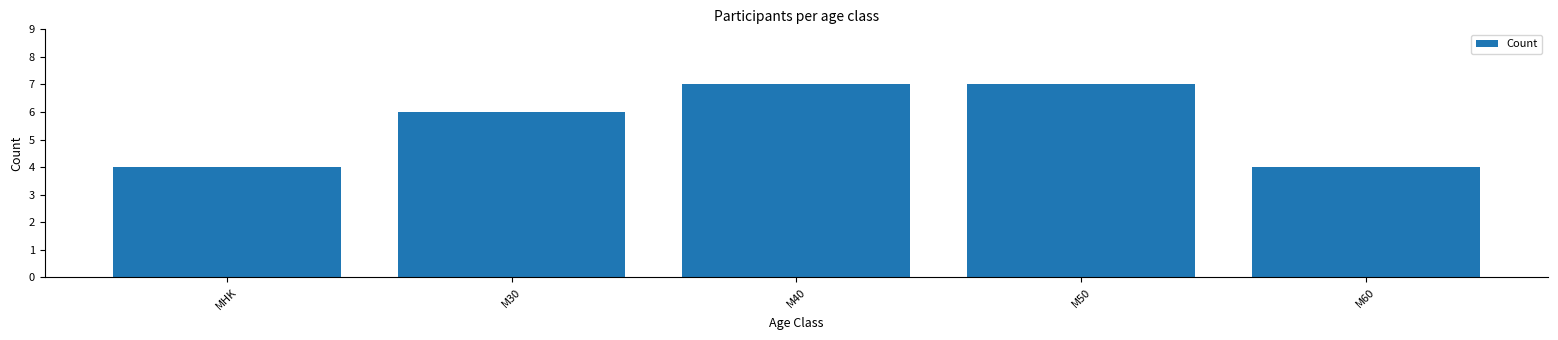

What is the sum of all values?

28